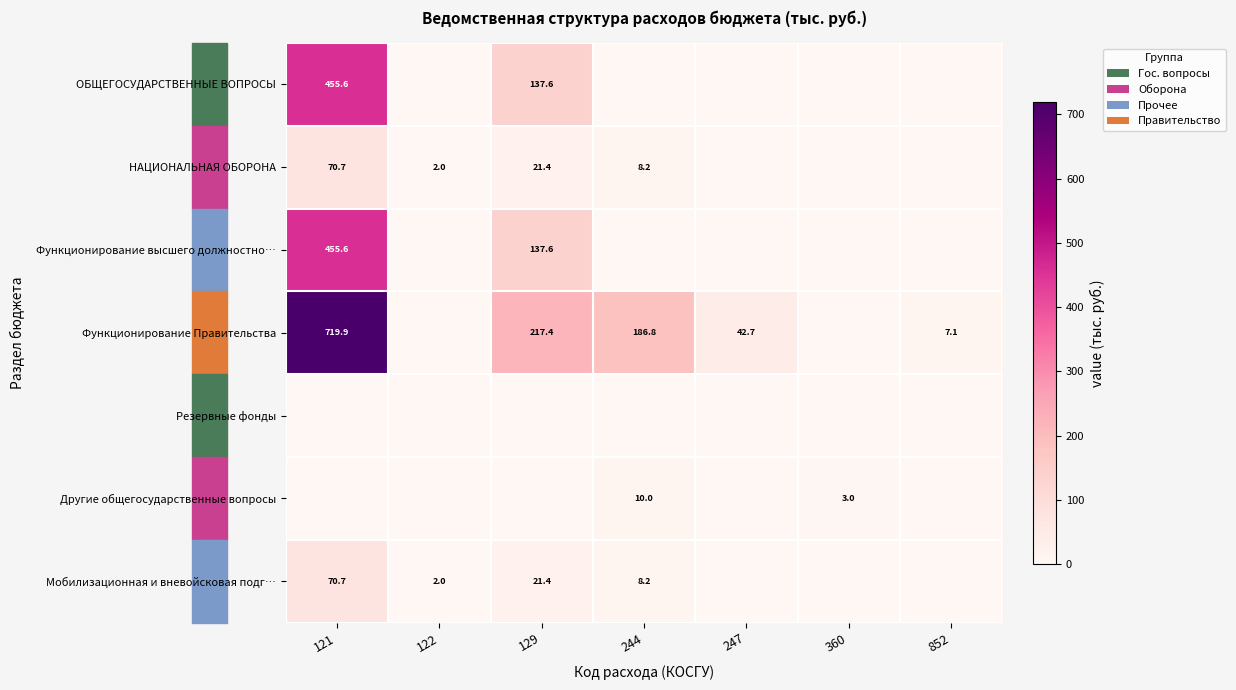

True or false: Функционирование Правительства has a value of 144.0 at 121.

False